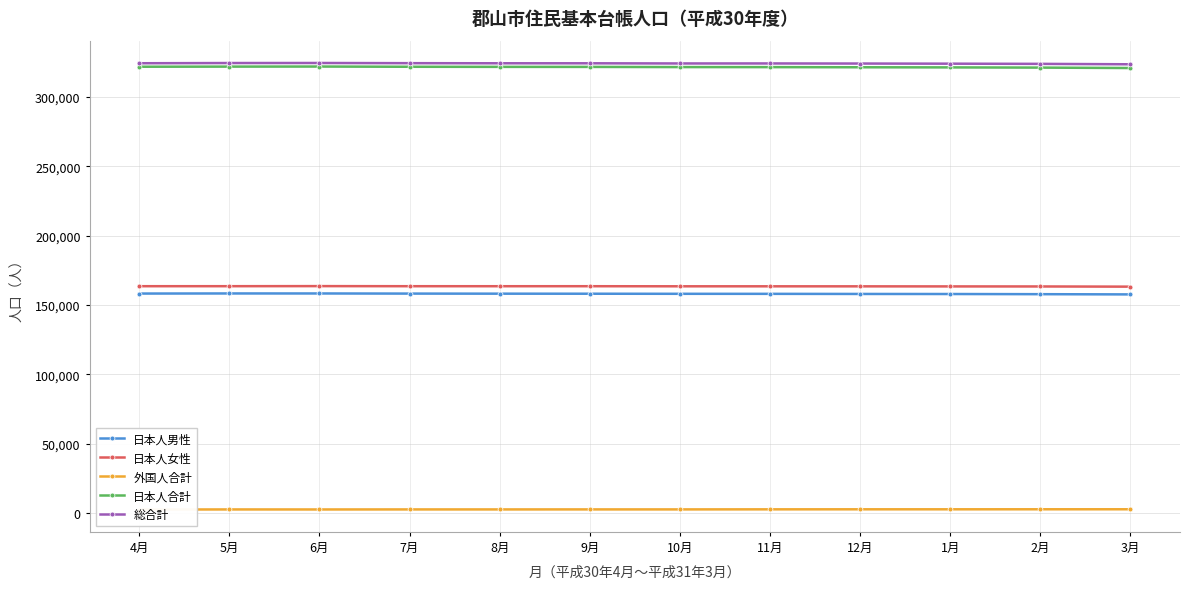

What is the label of the 6th point from the right?

10月